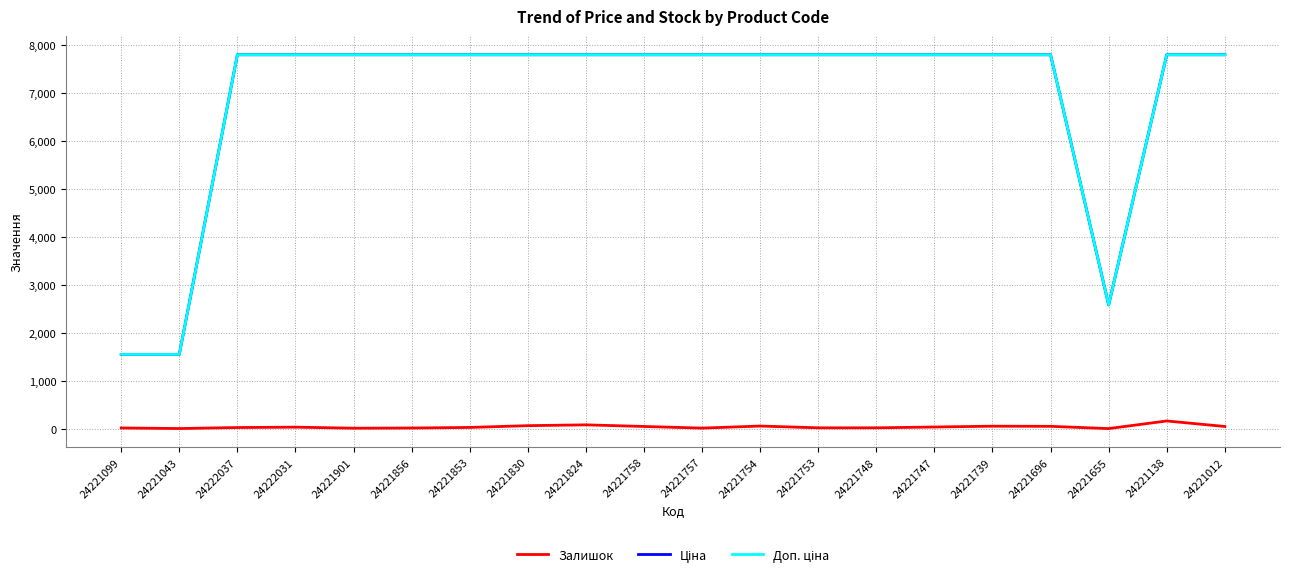

True or false: Доп. ціна has a value of 2163.9 at 24221043.

False